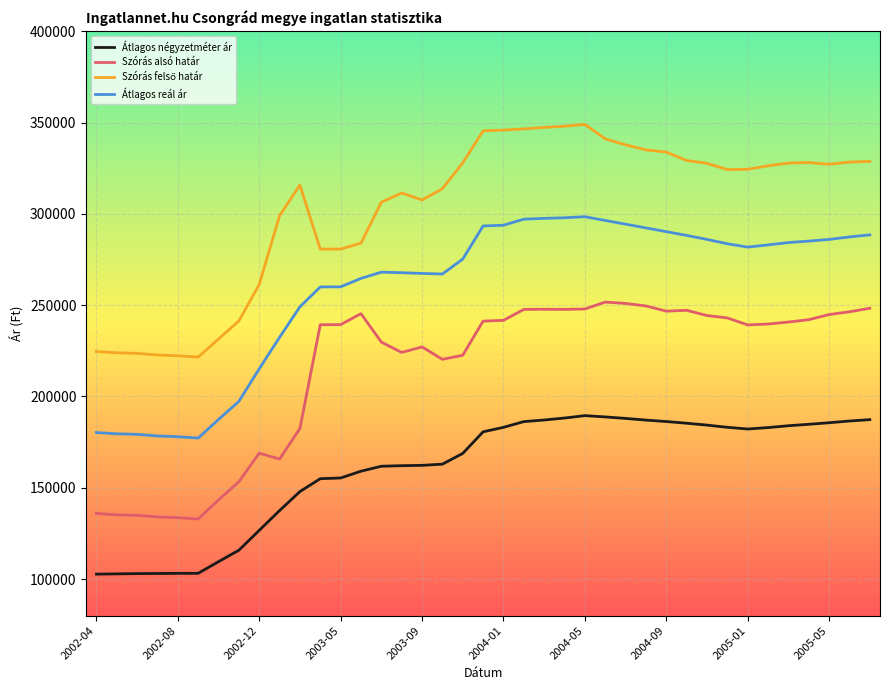

True or false: Átlagos reál ár and Szórás alsó határ intersect in this chart.

False